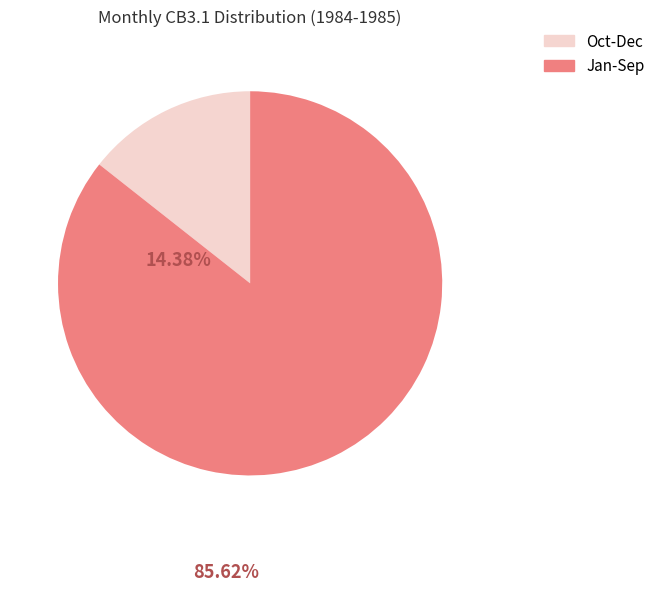

Approximately how many times larger is the value at Jan-Sep compared to Oct-Dec?

6.0